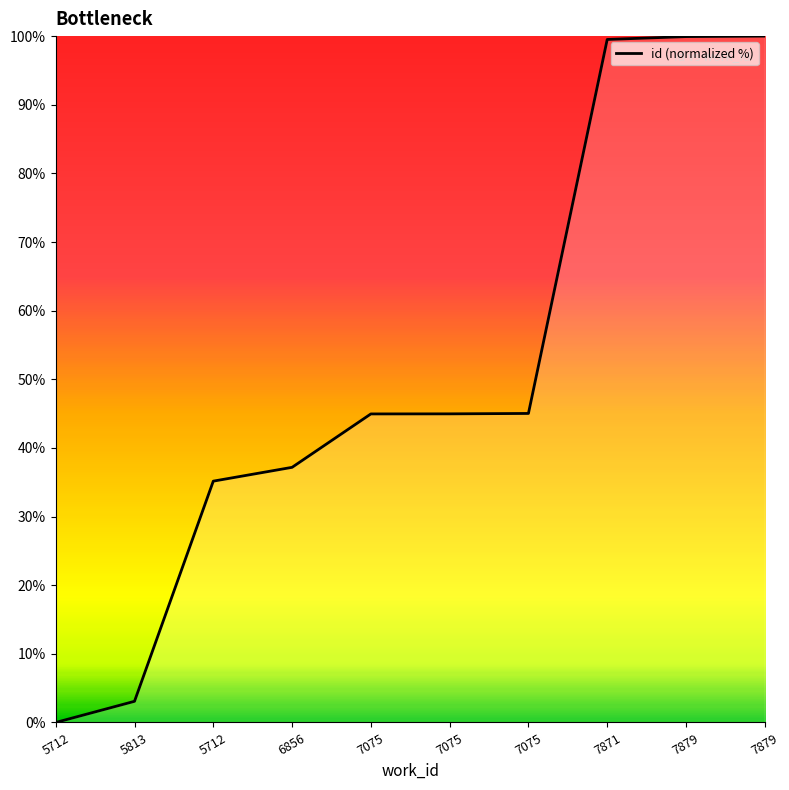

What is the difference between the second highest and second lowest values?

96.8